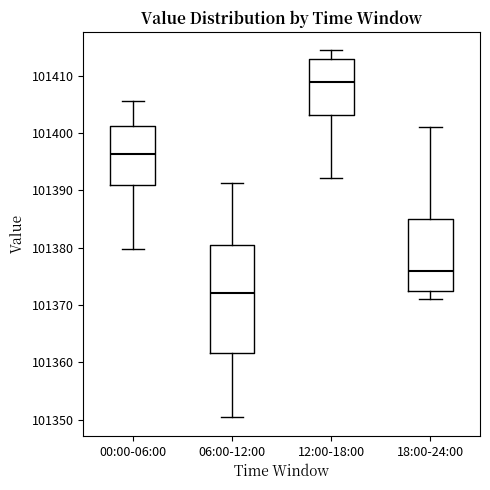

Comparing the boxes themselves (not the whiskers), which one is the tallest?

06:00-12:00